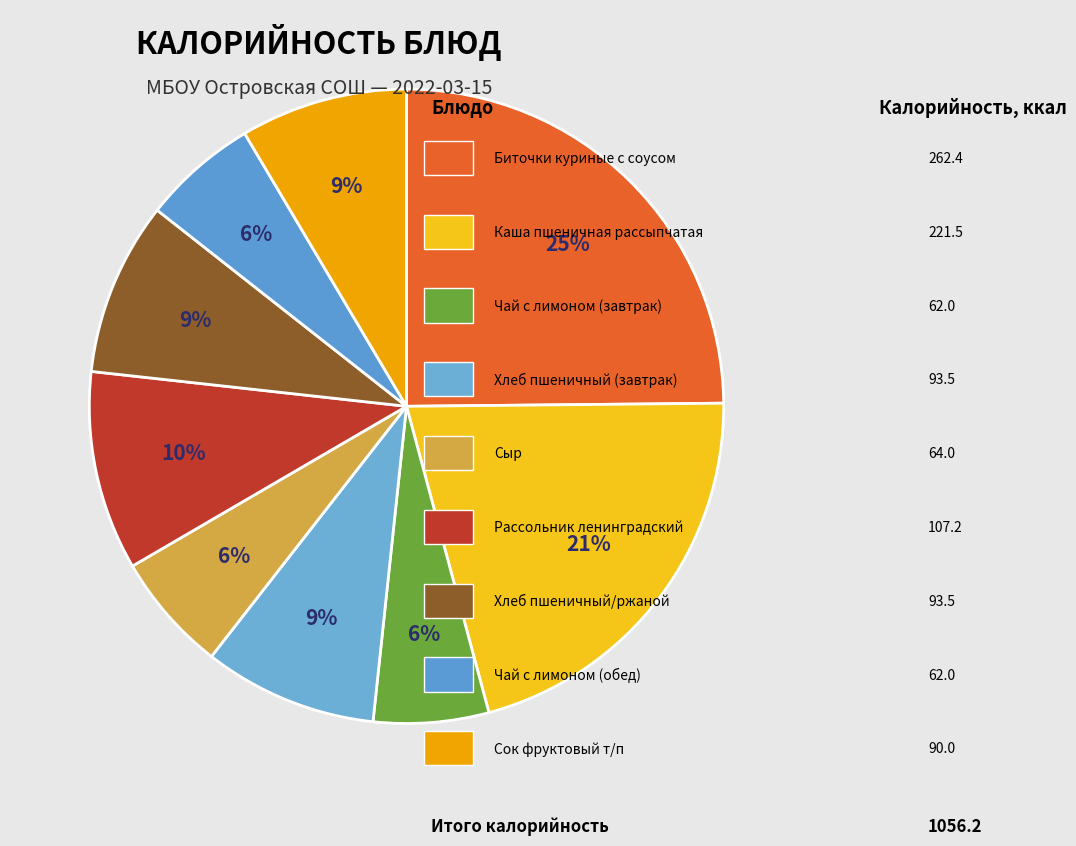

Does any single category account for the majority?

No